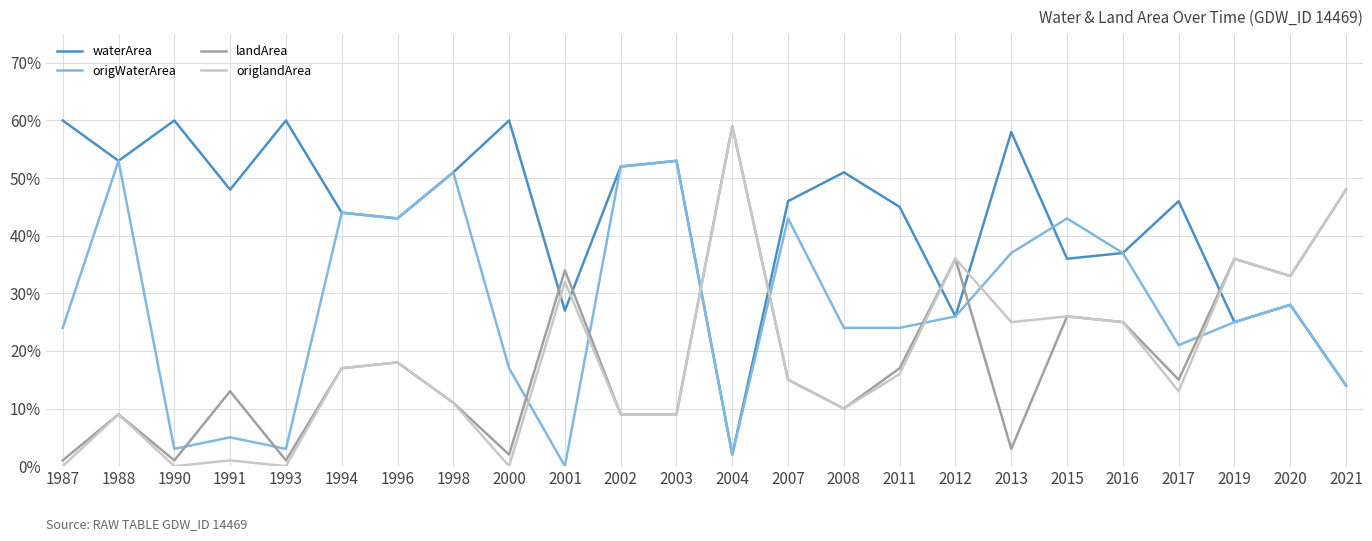

What is the difference between the maximum and minimum values in the origlandArea series?

0.6